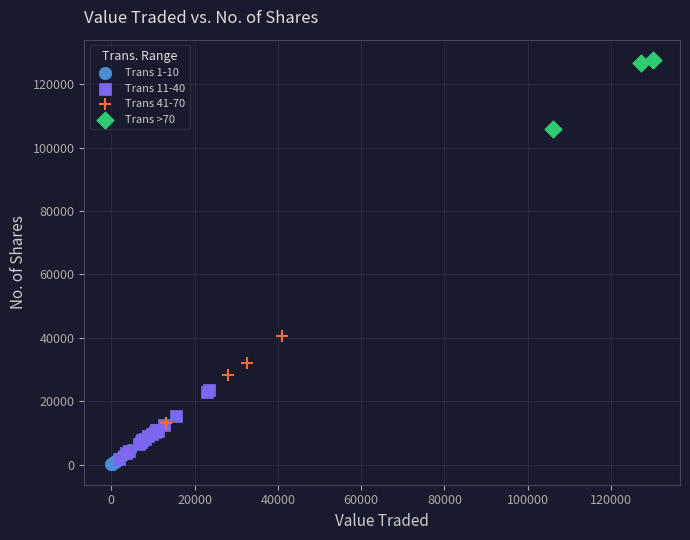

Which series contains the highest Y value?

Trans >70